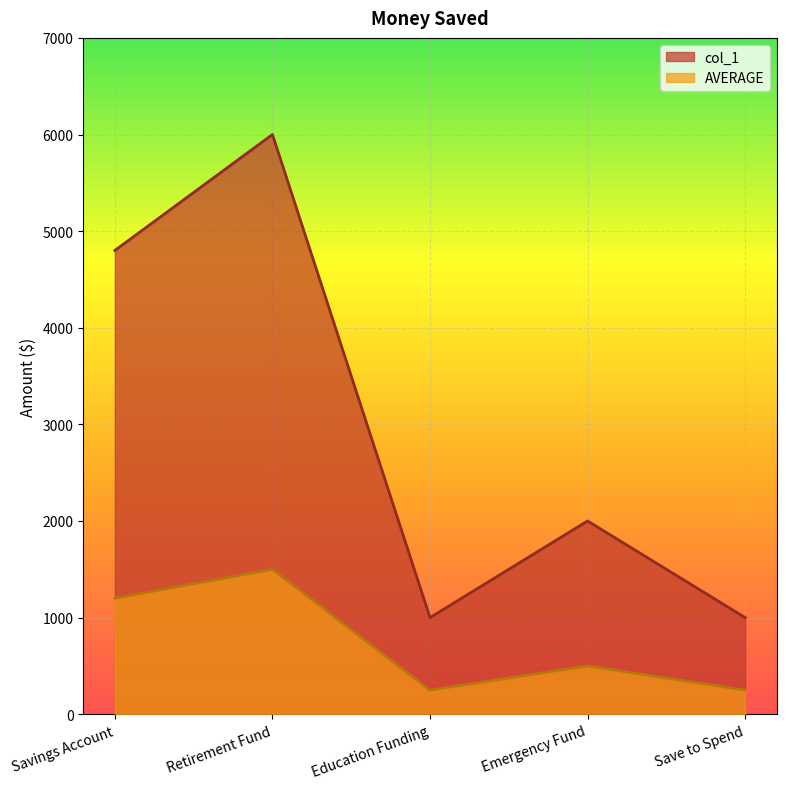

Reading left to right, what are all the values shown in this chart?

col_1: Savings Account=4800	Retirement Fund=6000	Education Funding=1000	Emergency Fund=2000	Save to Spend=1000
AVERAGE: Savings Account=1200	Retirement Fund=1500	Education Funding=250	Emergency Fund=500	Save to Spend=250